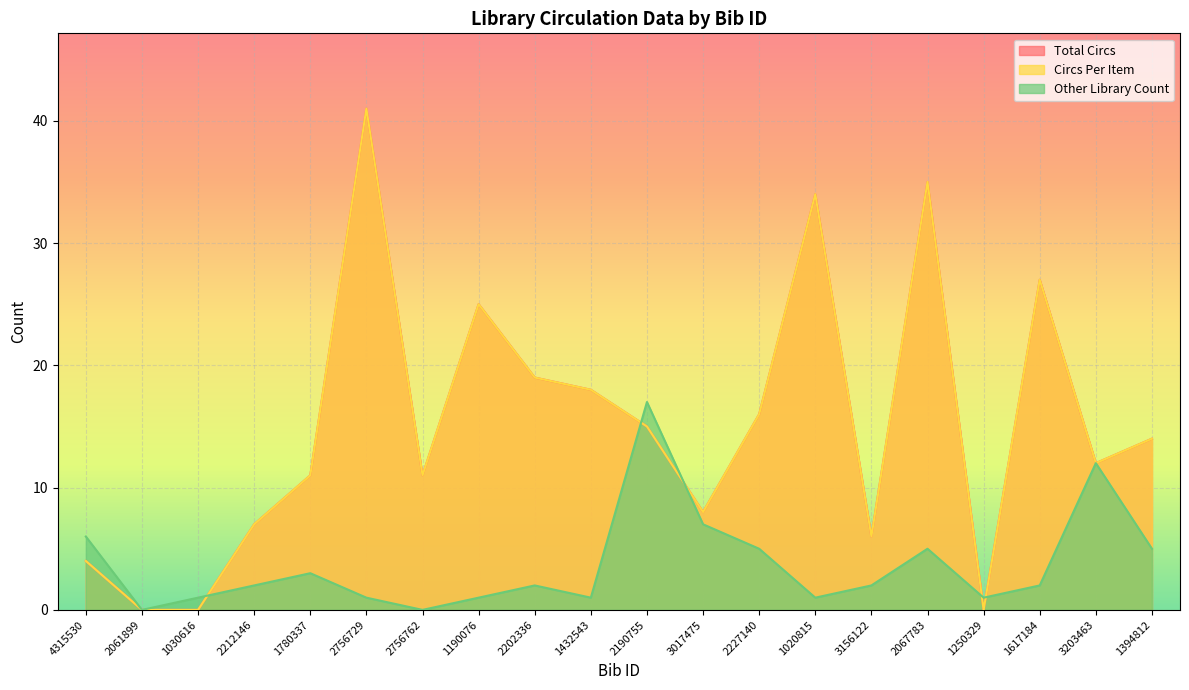

At how many categories does at least one series exceed 32?

3